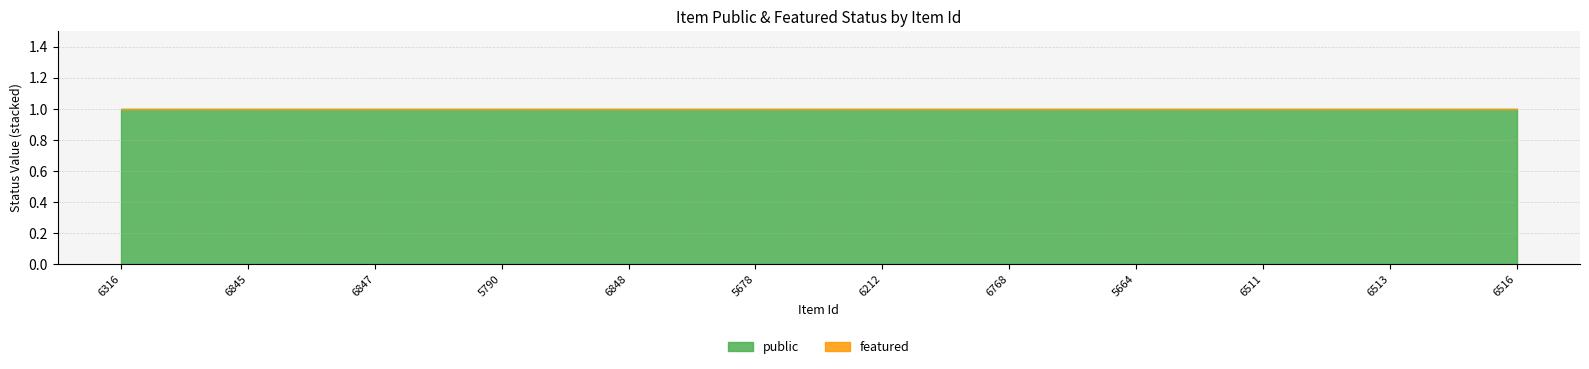

Reading left to right, list all the values displayed in this chart.

public: 6316=1	6845=1	6847=1	5790=1	6848=1	5678=1	6212=1	6768=1	5664=1	6511=1	6513=1	6516=1
featured: 6316=0	6845=0	6847=0	5790=0	6848=0	5678=0	6212=0	6768=0	5664=0	6511=0	6513=0	6516=0